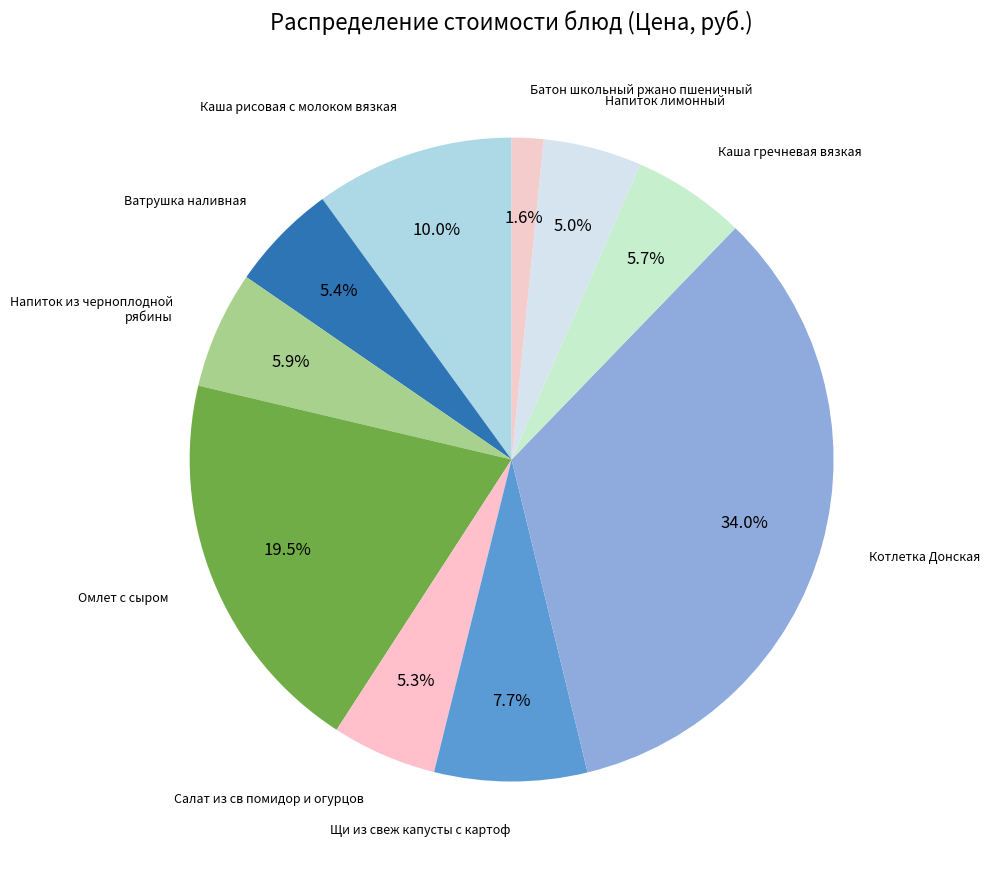

How many slices are in this pie chart?

10